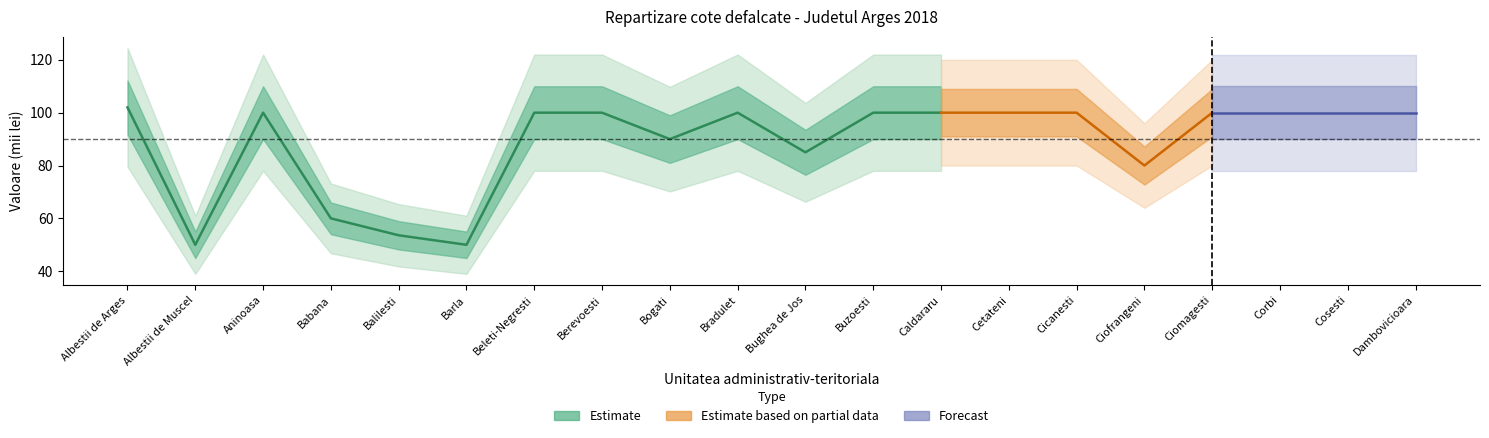

What is the lowest value of the cote def. imp. venit series?

50.0